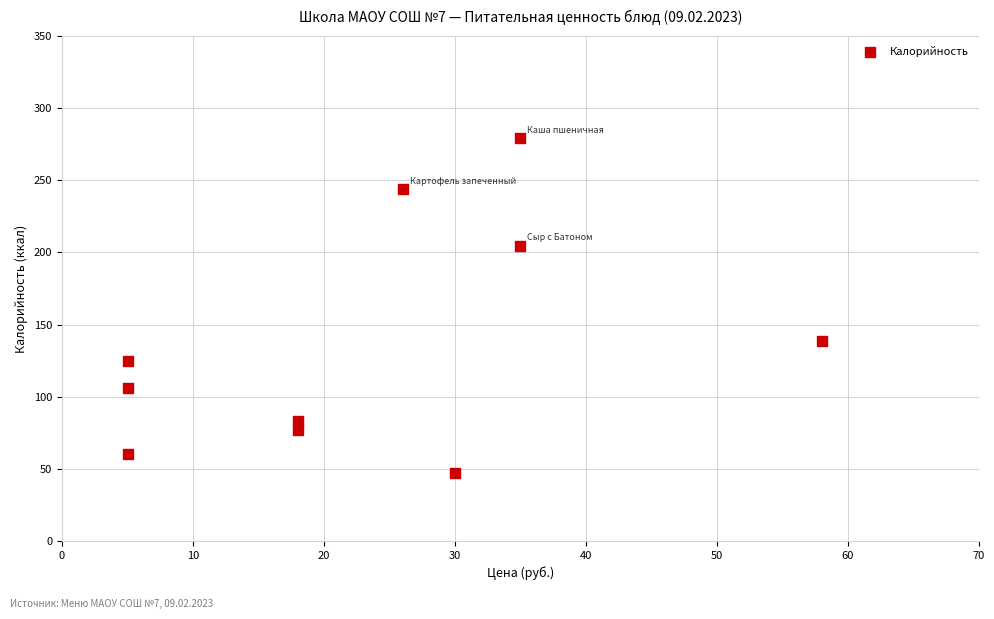

What Y value in the scatter plot is closest to 163?

138.6